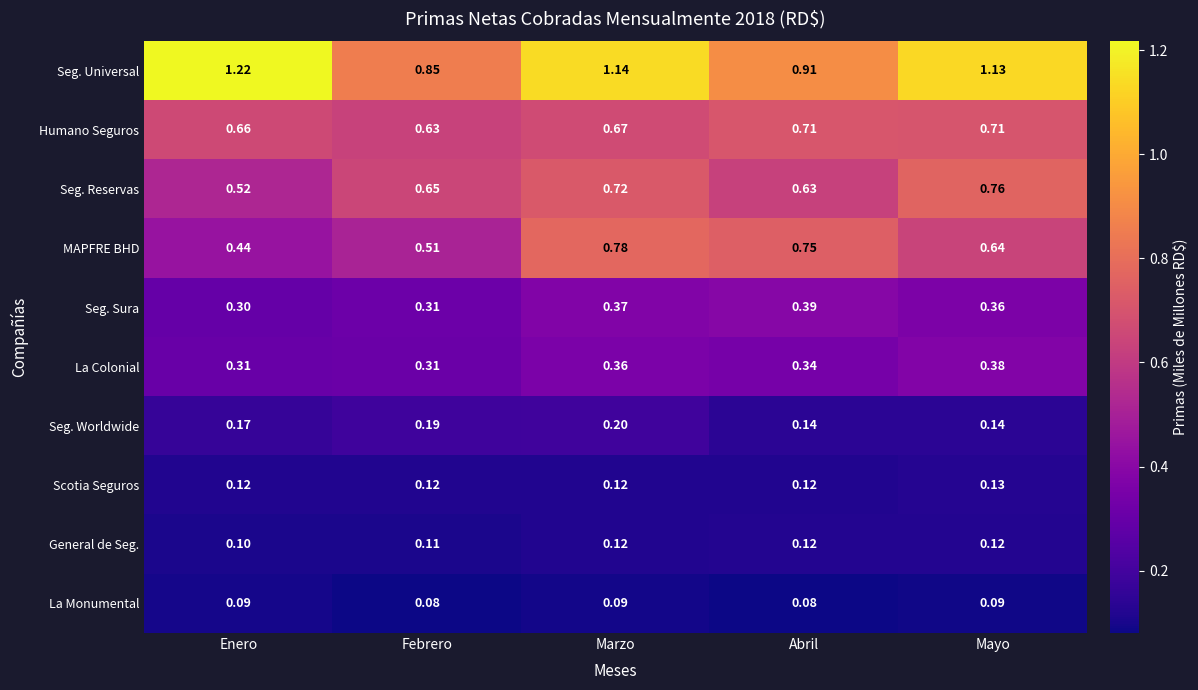

At which label does MAPFRE BHD reach its minimum?

Enero